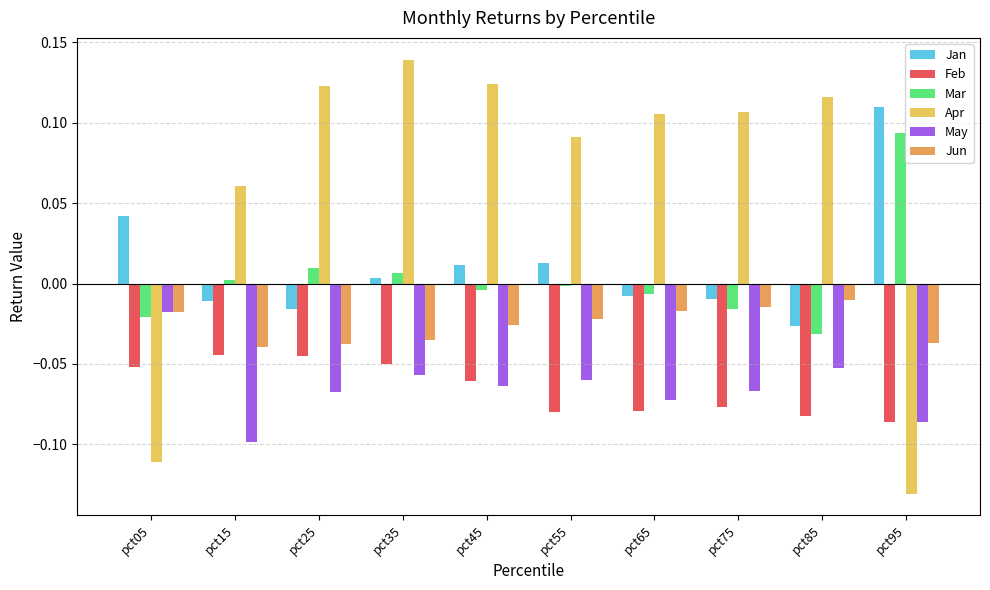

Between pct25 and pct85, which series saw the biggest shift?

Mar